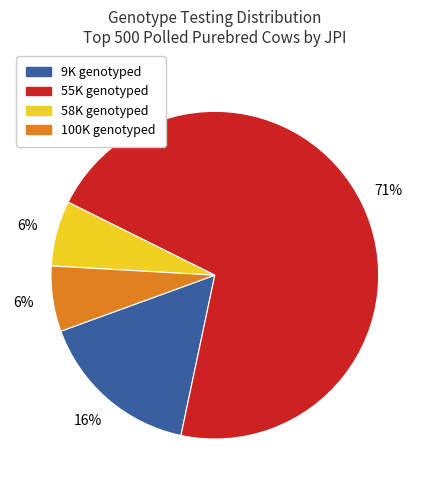

The 55K slice represents 71% of the pie. True or false?

True